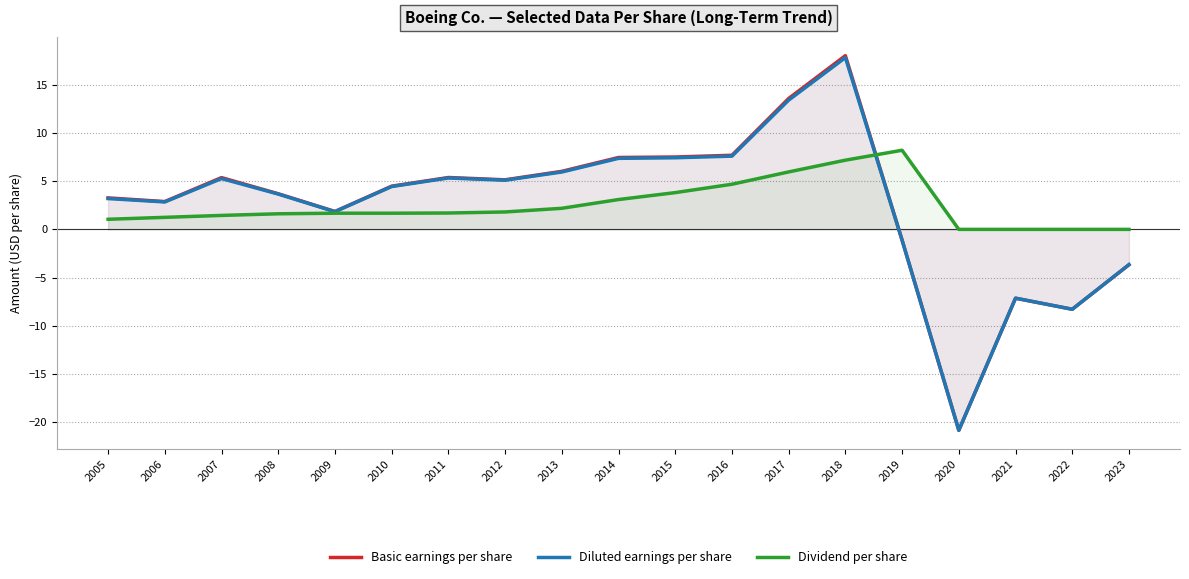

True or false: Diluted earnings per share and Basic earnings per share cross at least once.

False